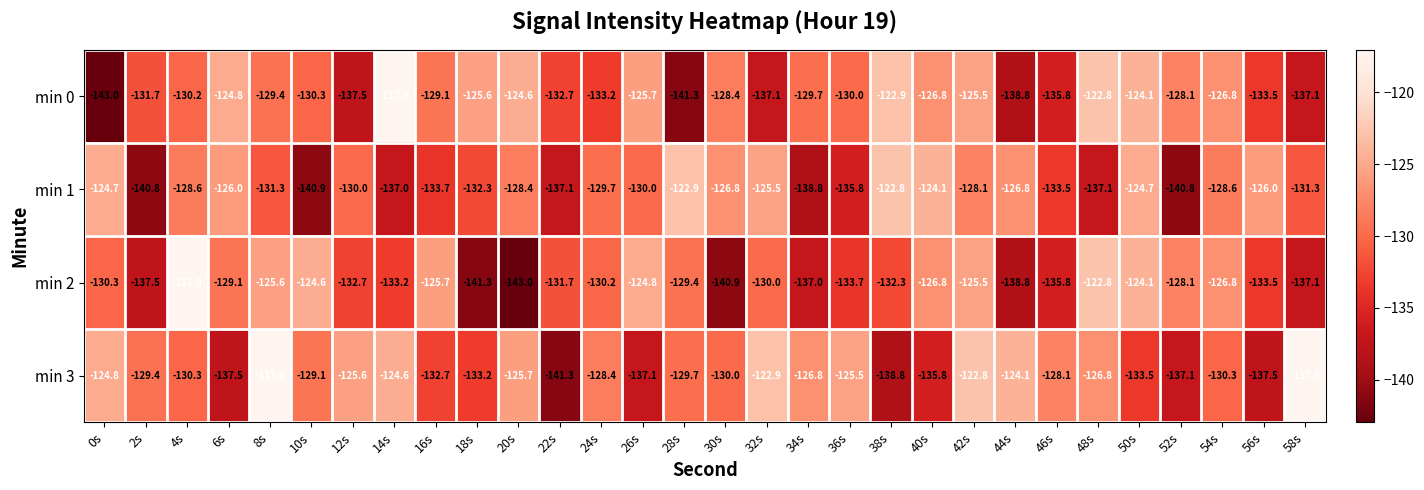

How many series are shown in this chart?

4